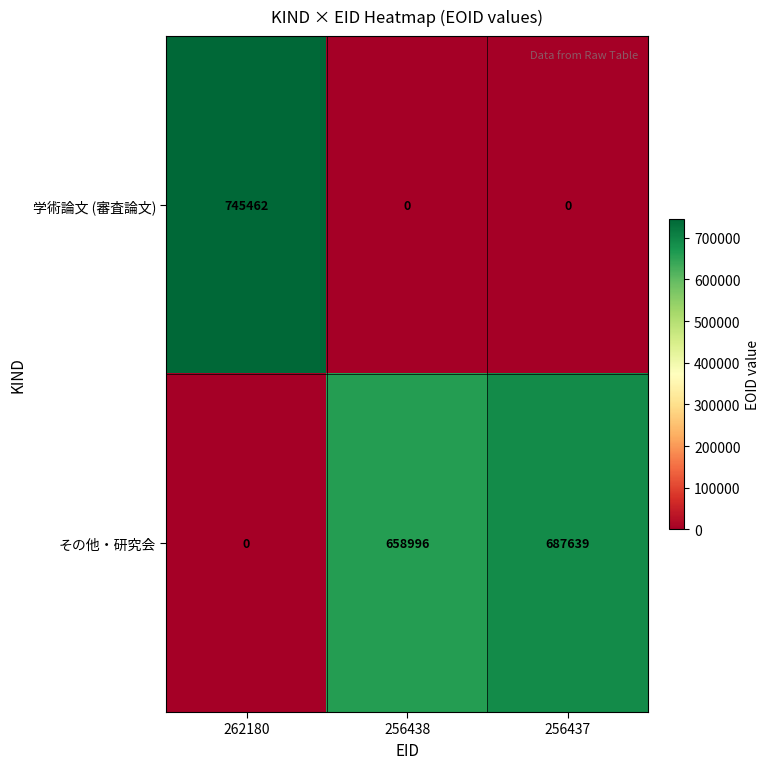

What is the total value across all series at 262180?

745462